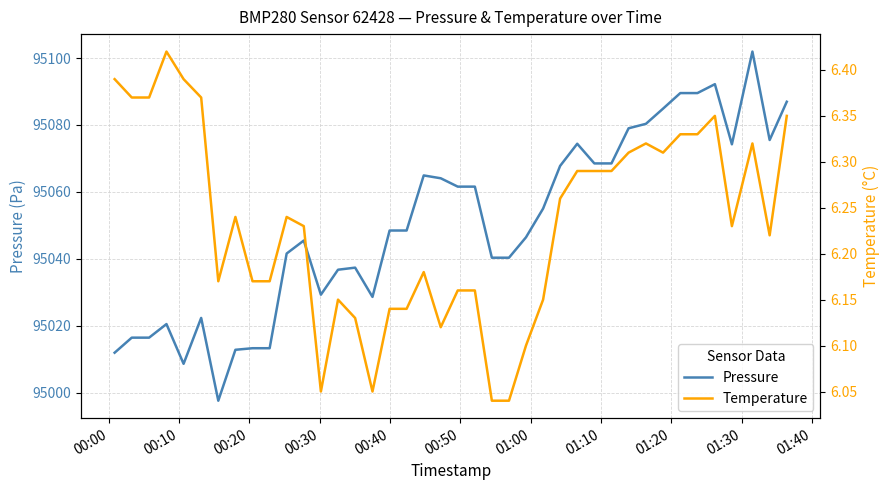

What is the lowest value of the Pressure series?

94997.6